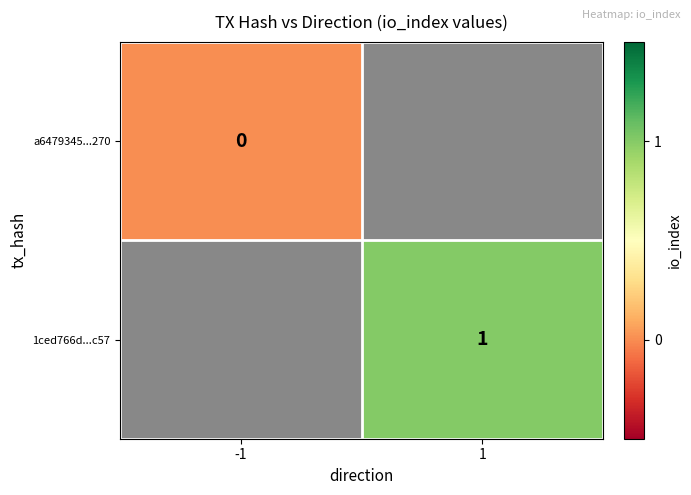

True or false: 1ced766d...c57 has a value of 0 at 1.

False